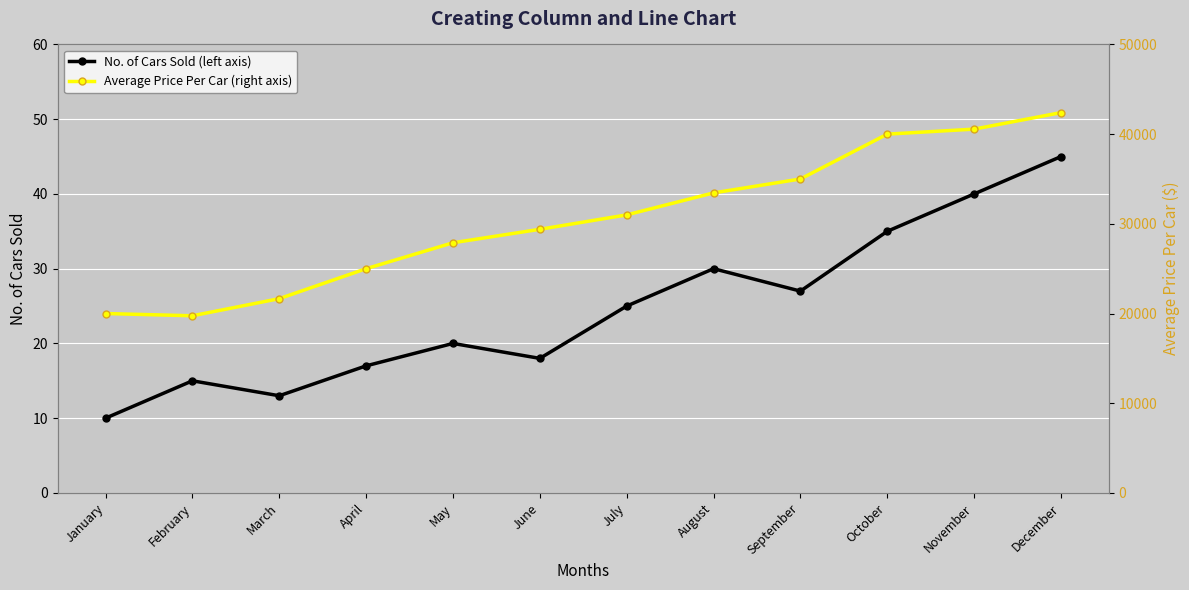

Rank the series by their average value, from highest to lowest.

Average Price Per Car (right axis), No. of Cars Sold (left axis)